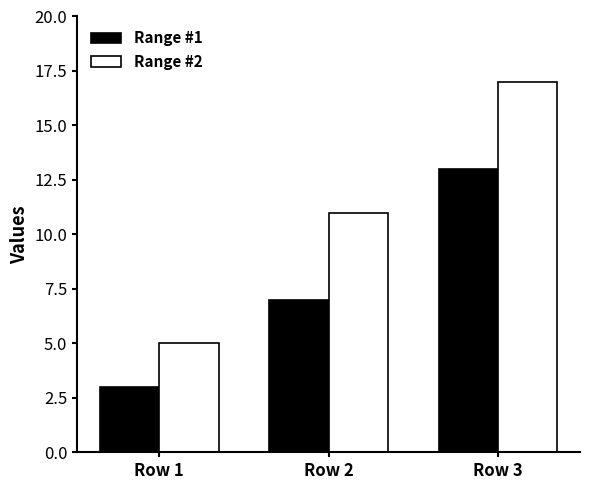

True or false: Range #2 has a value of 2 at Row 1.

False